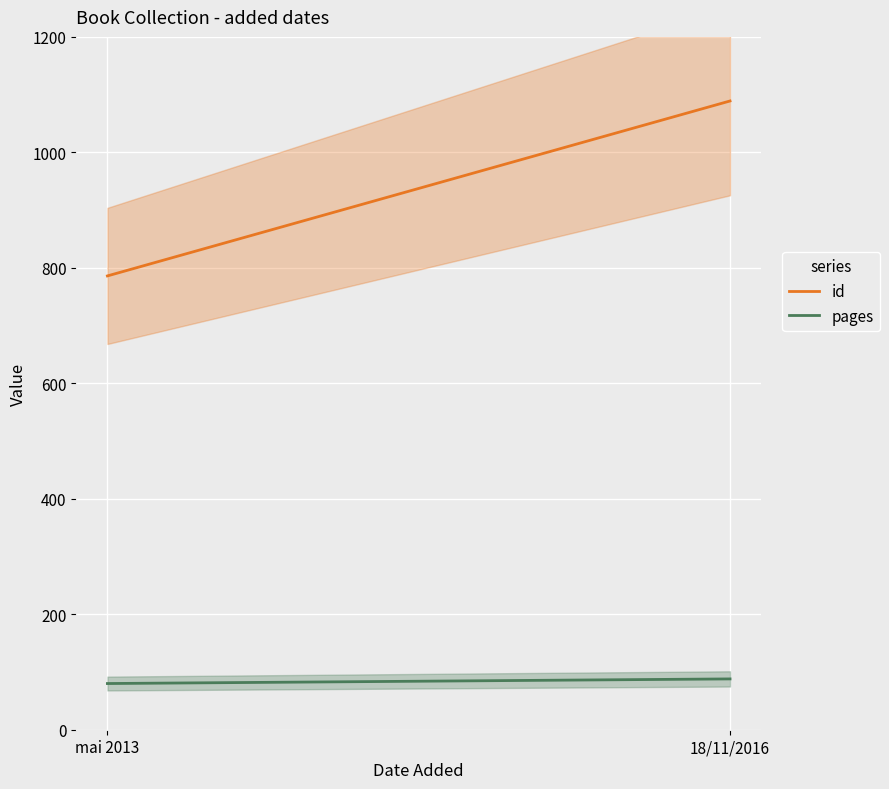

Which series has the largest total across all categories?

id